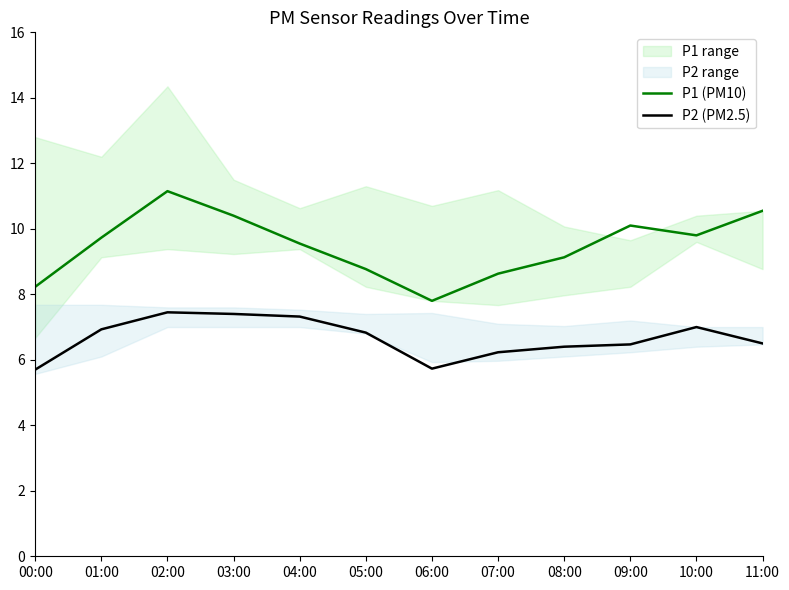

At which category is the sum across all series the highest?

02:00